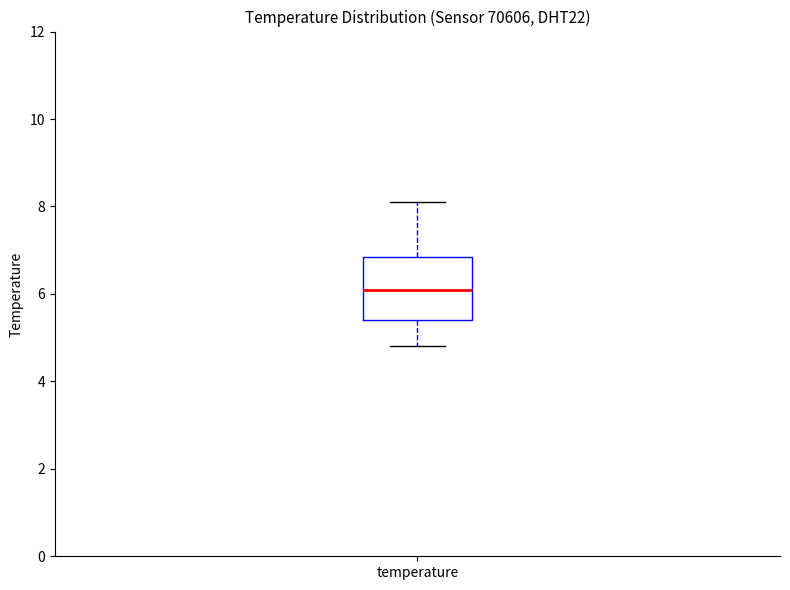

Transcribe this box plot: give where the median line is, the range the box spans, and where the two whiskers end, as read against the y-axis. The values are not printed on the chart, so give them approximately, as read against the axis.

median 6.2, box 5.4 to 6.8, whiskers 4.8 to 8.2